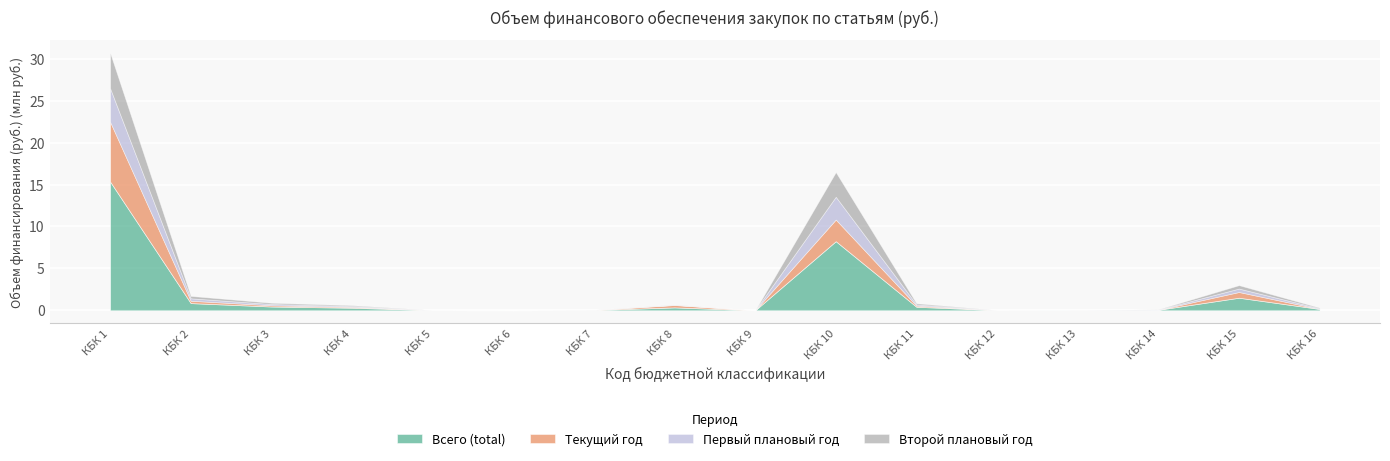

At how many categories does at least one series exceed 9061972?

1